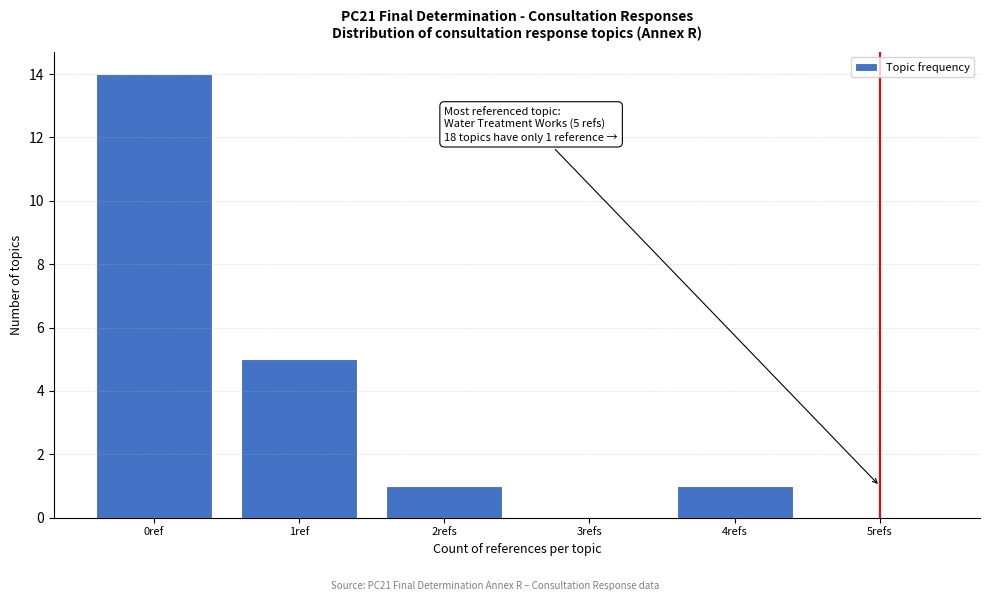

Reading left to right, list all the values displayed in this chart.

0ref=14	1ref=5	2refs=1	3refs=0	4refs=1	5refs=0